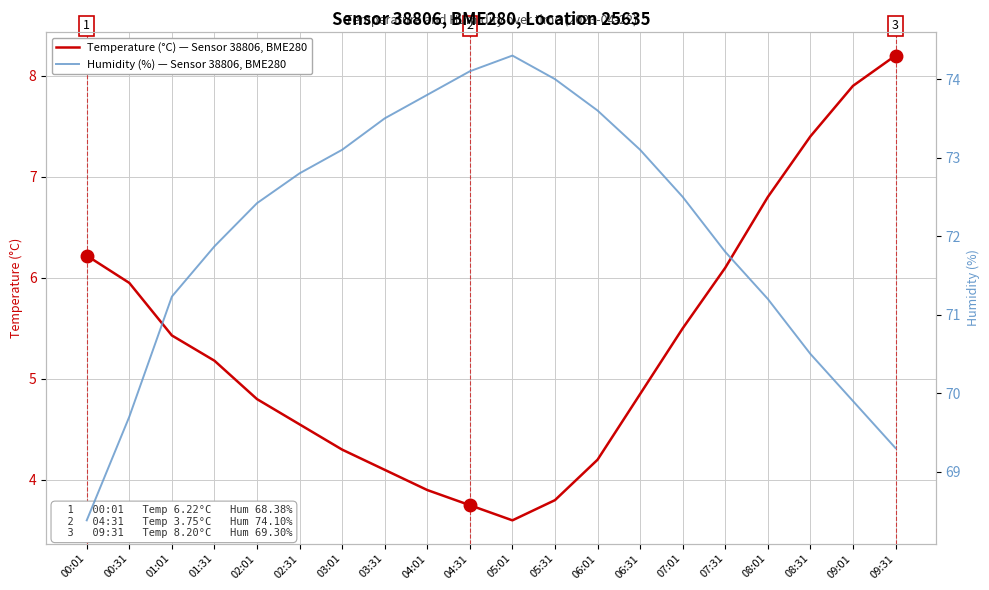

True or false: Temperature (°C) — Sensor 38806, BME280 and Humidity (%) — Sensor 38806, BME280 intersect in this chart.

False